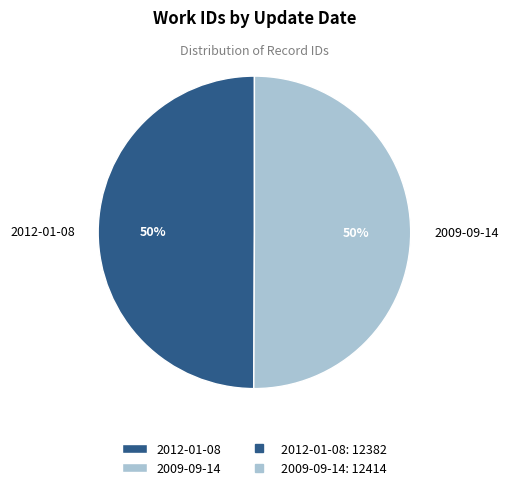

To the nearest percent, what is the average slice percentage?

50%